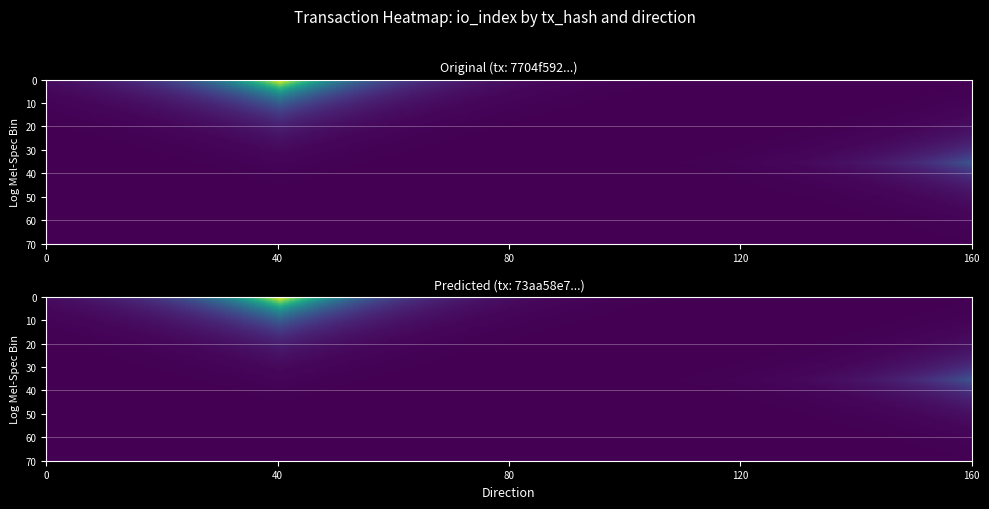

True or false: 73aa58e7fc77bac03b15282bb1758ebe9606700 has a value of 1 at direction.

True